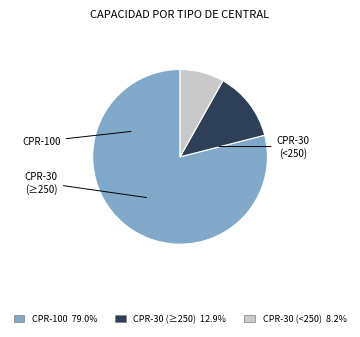

Does any single category account for the majority?

Yes